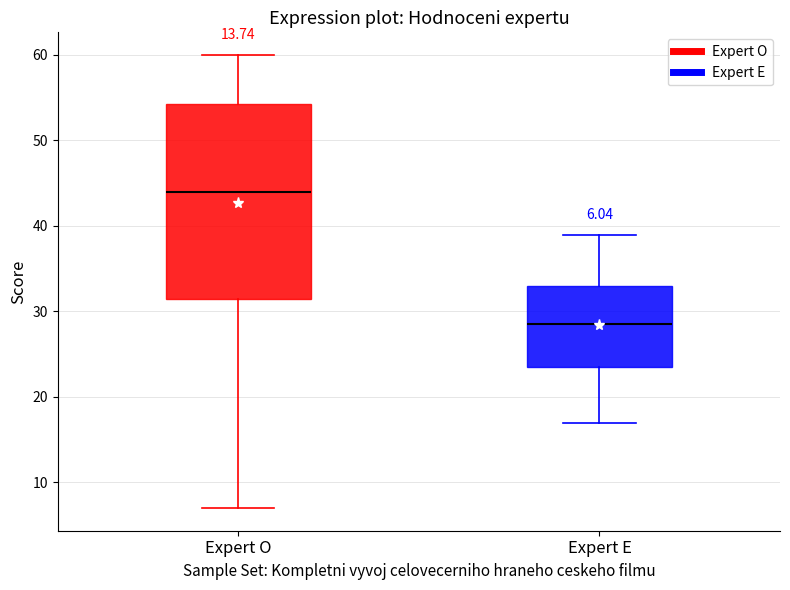

Which box is the tallest, from its lower edge to its upper edge?

Expert O